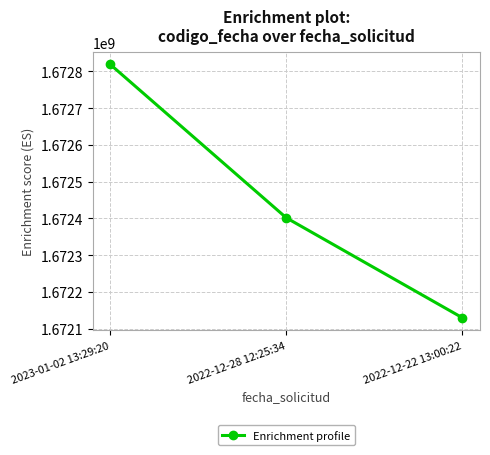

Is this an area chart (filled region under the line)?

No